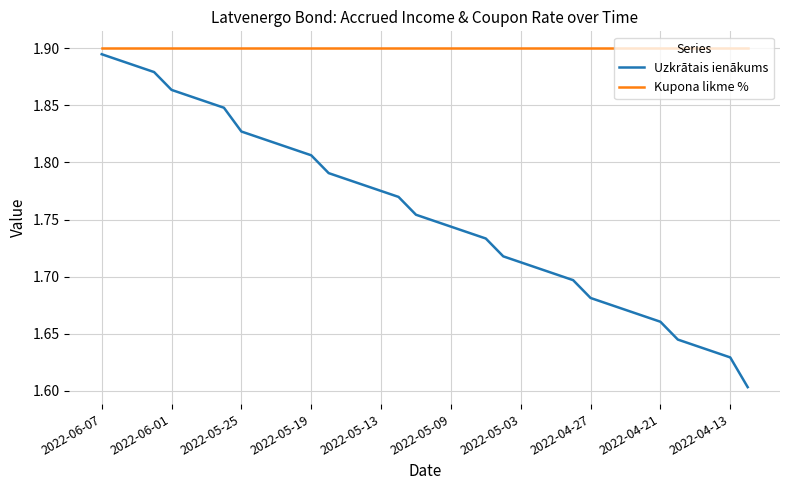

What is the difference between the maximum and minimum values in the Uzkrātais ienākums series?

0.3